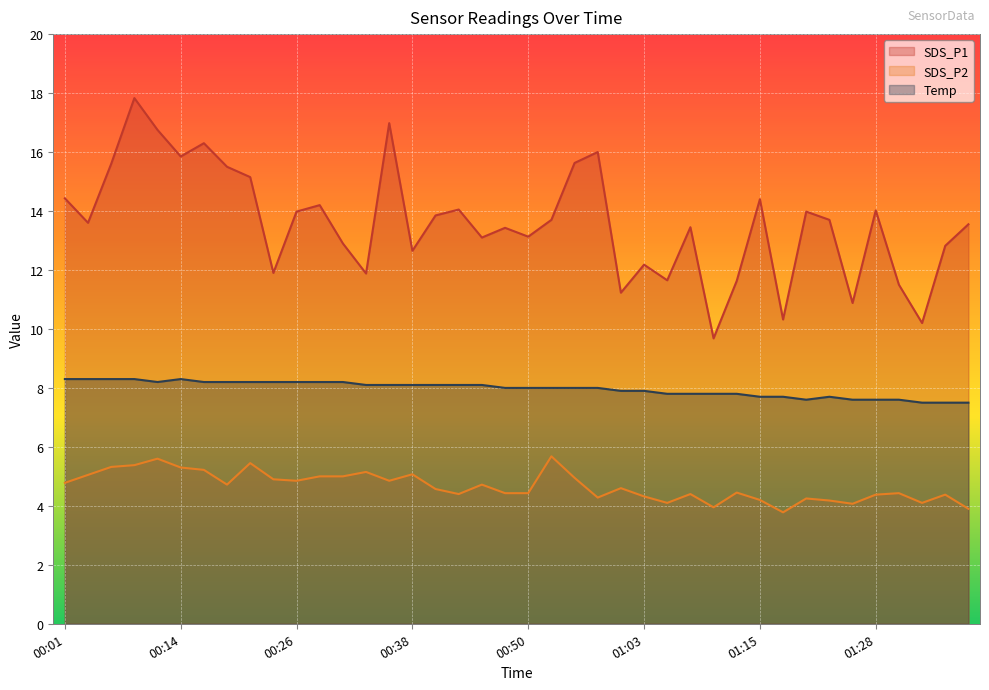

How many values in the SDS_P1 series are below 13?

14